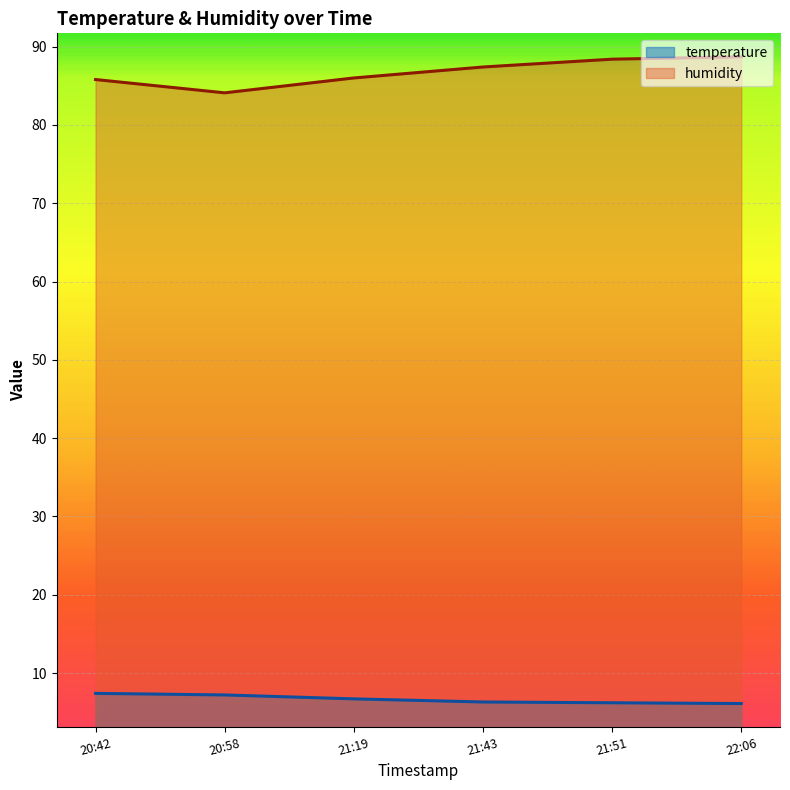

What is the difference between the humidity values at 20:42 and 21:43?

1.6